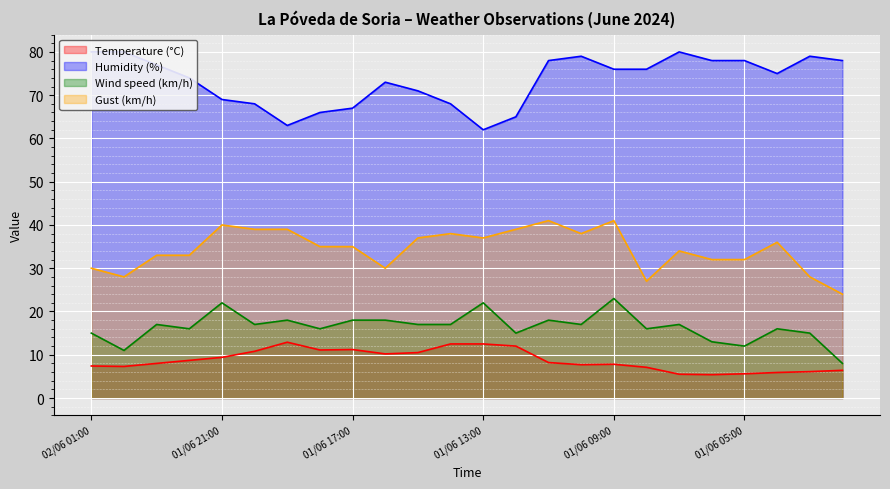

In Gust (km/h), how many points are lower than both neighbors (excluding endpoints)?

5